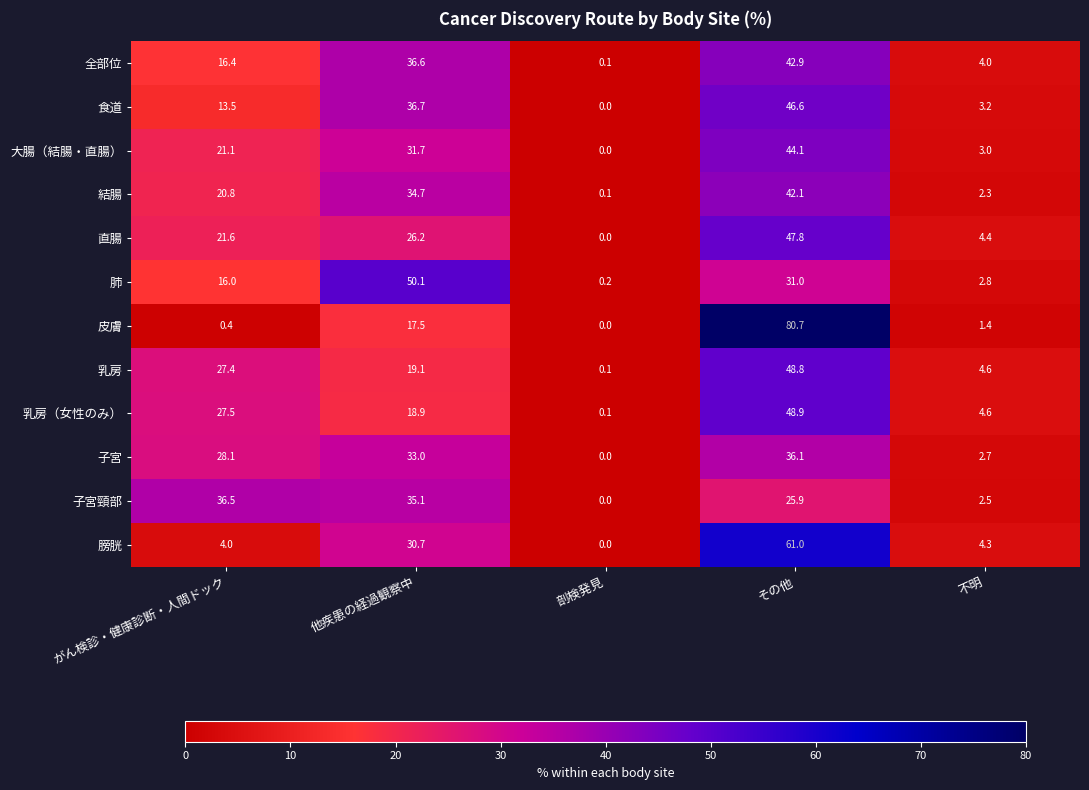

Which category has the highest value in the 子宮頸部 series?

がん検診・健康診断・人間ドック